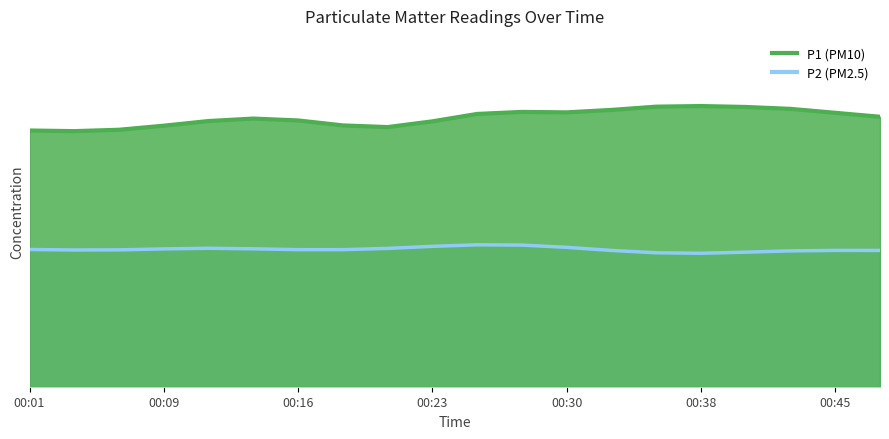

What are all the series names shown in the legend?

P1, P2